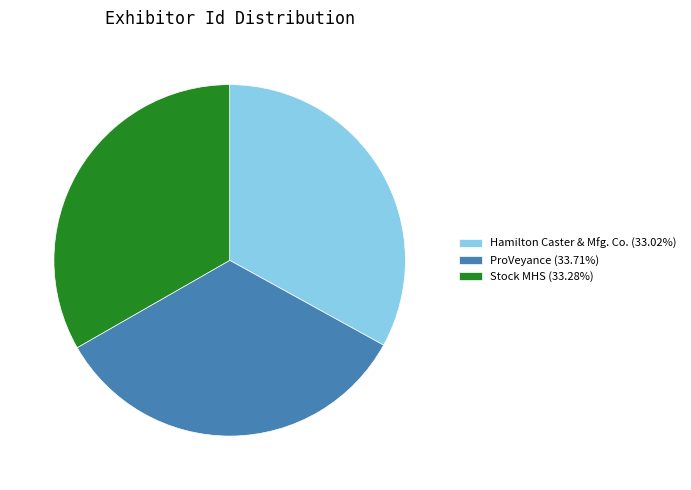

Approximately how many times larger is the value at ProVeyance (33.71%) compared to Hamilton Caster & Mfg. Co. (33.02%)?

1.0